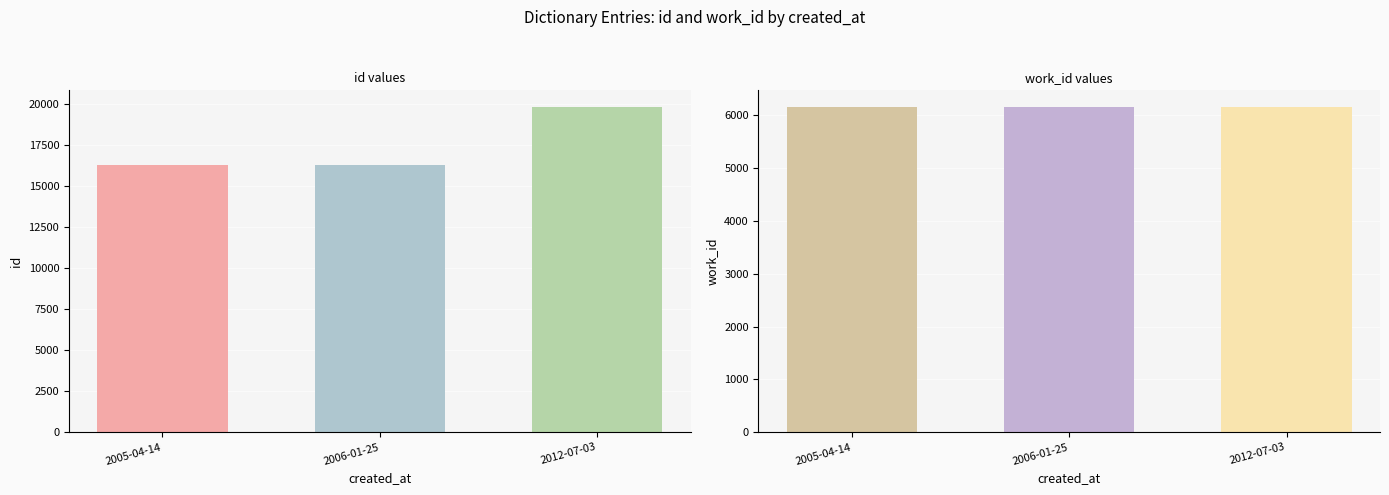

Reading left to right, what are all the values shown in this chart?

id: 2005-04-14=16276	2006-01-25=16318	2012-07-03=19847
work_id: 2005-04-14=6163	2006-01-25=6163	2012-07-03=6163